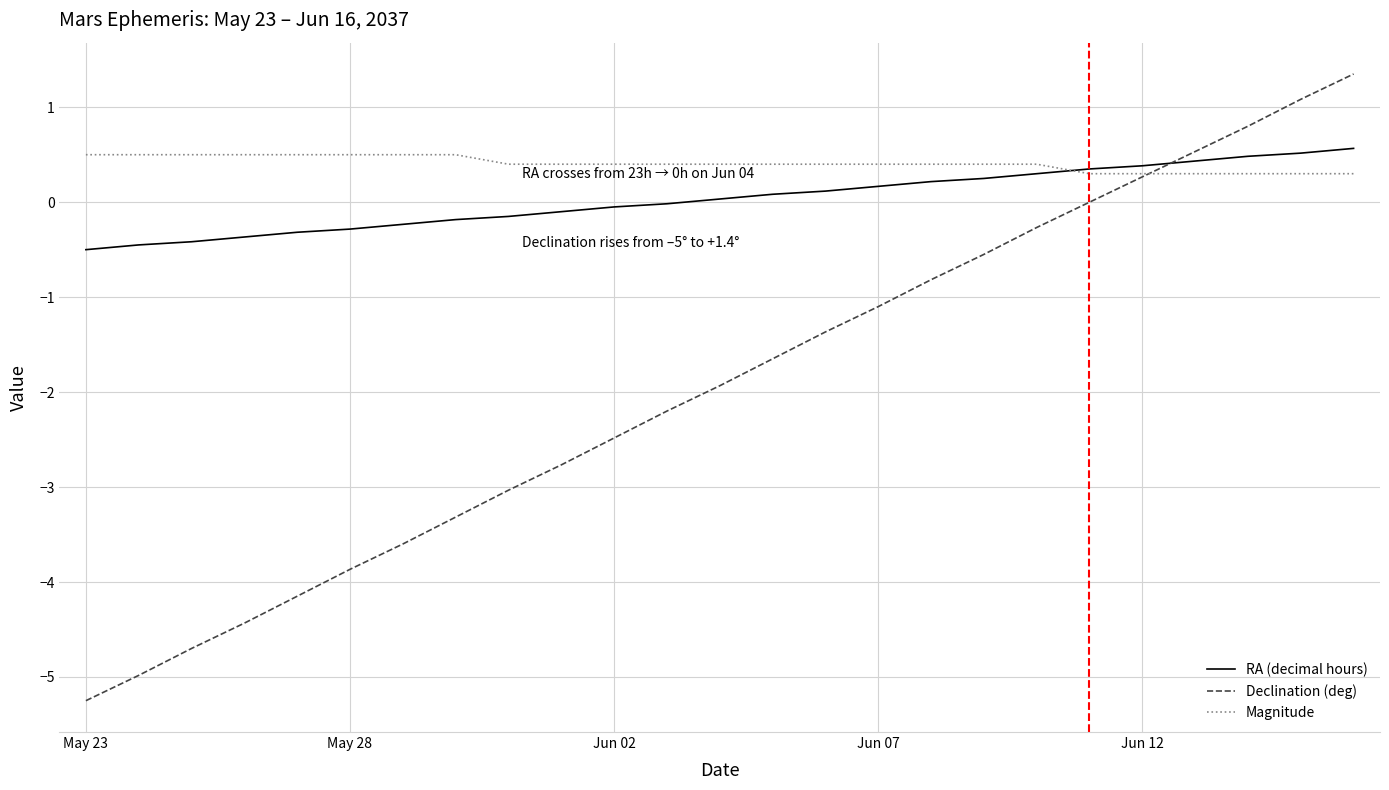

What is the difference between the second highest and second lowest values in the Magnitude series?

0.2